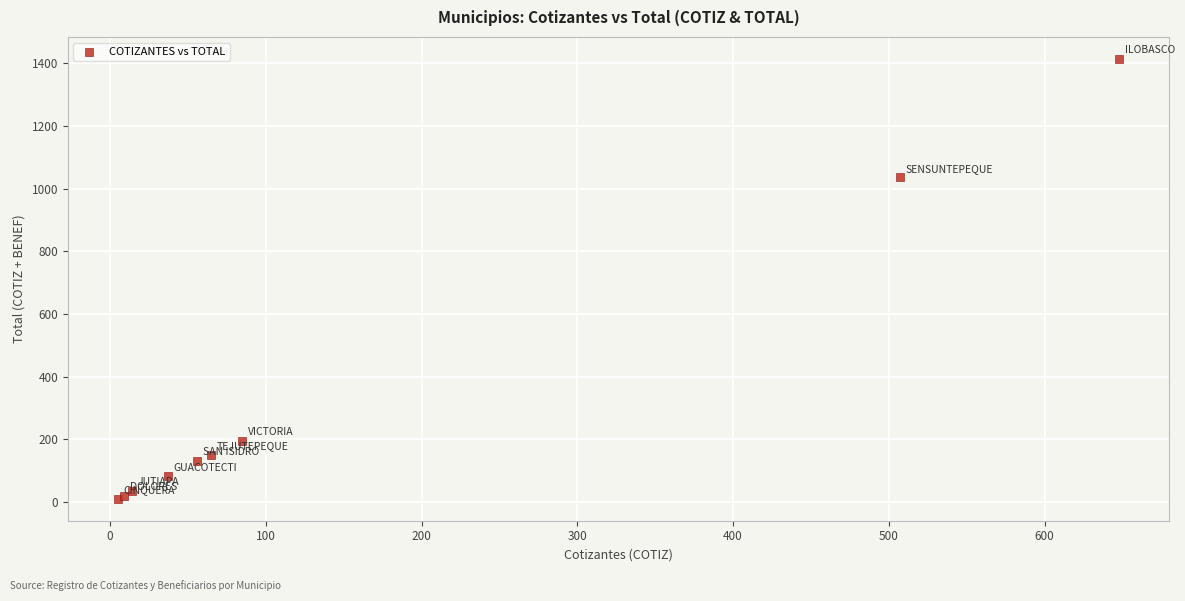

What Y value in the scatter plot is closest to 712?

1036